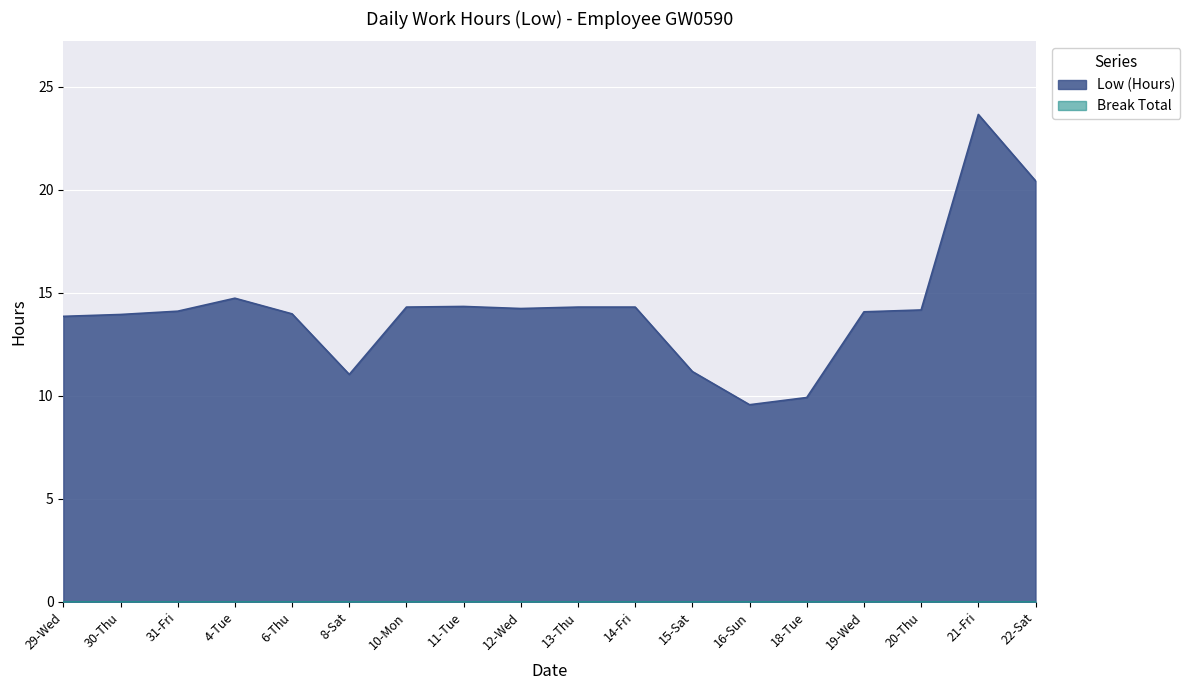

What is the difference between the maximum and minimum values?

14.1